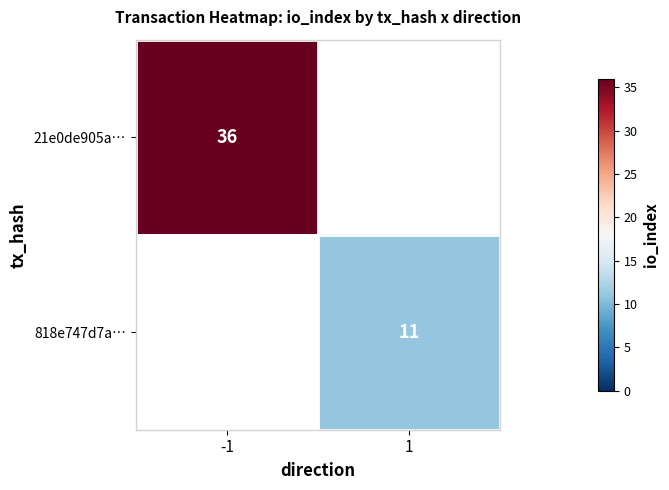

True or false: 818e747d7a… has a value of 17 at 1.

False